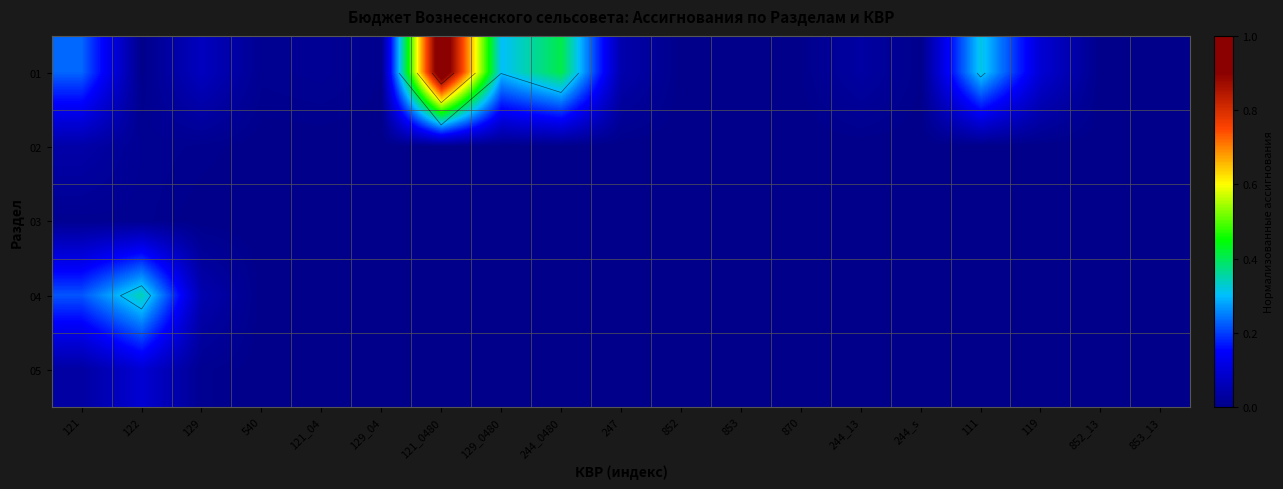

Is the value of 02 at 540 greater than the value of 05 at 244_s?

No